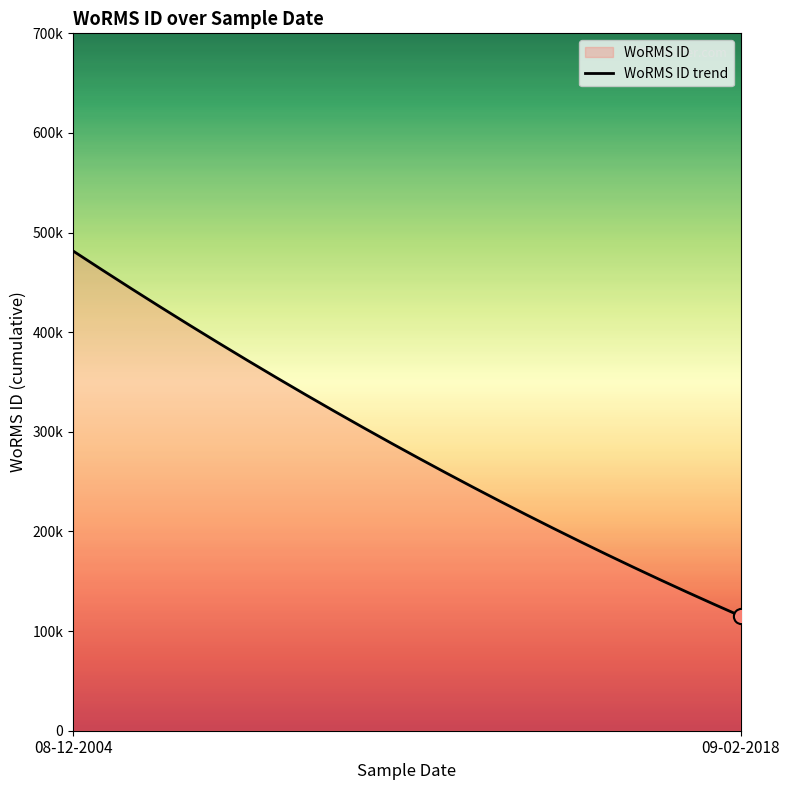

What is the ratio of the value at 08-12-2004 to the value at 08-12-2004?

1.0